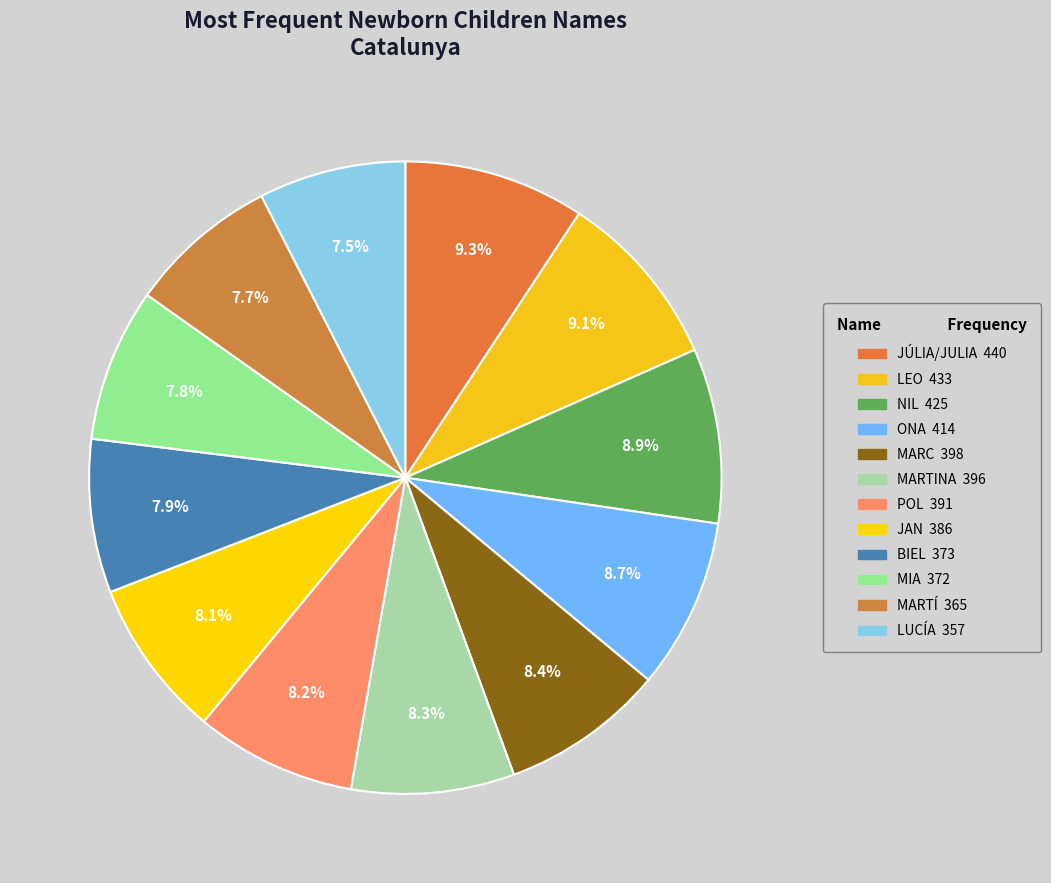

To the nearest percent, what is the difference between the largest and smallest slice percentages?

2%